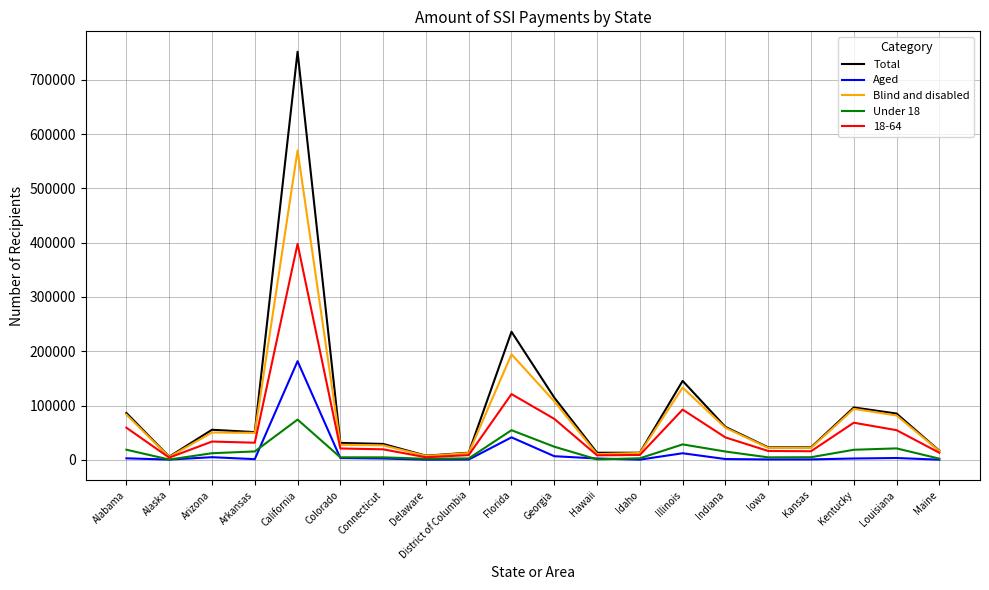

Where does the Blind and disabled series first go above 49805?

Alabama